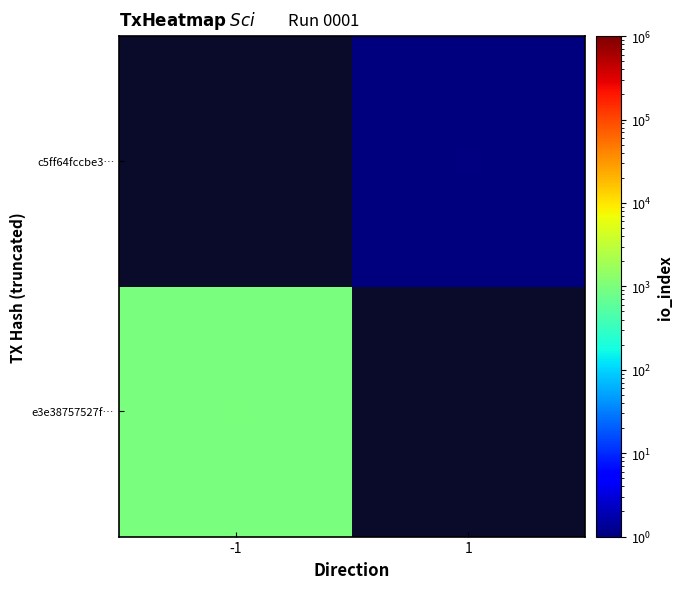

Between 1 and -1, which is larger?

-1